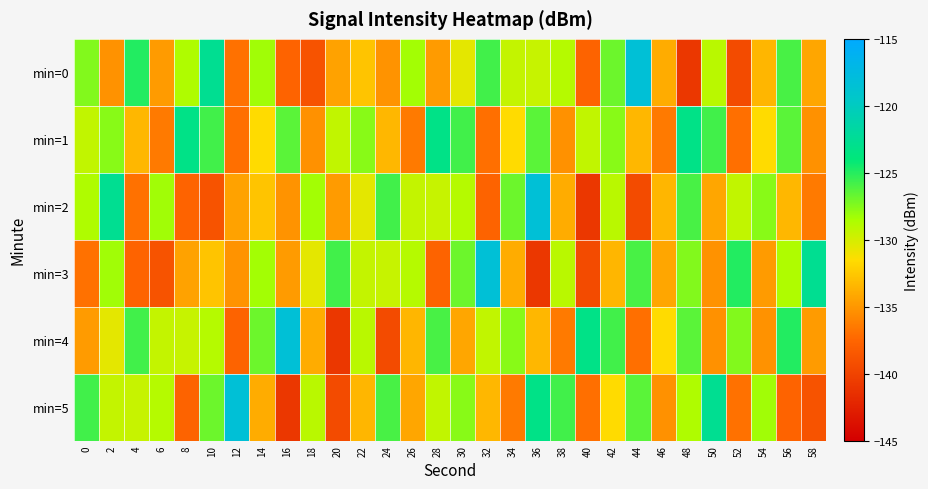

What is the smallest value displayed?

-140.8